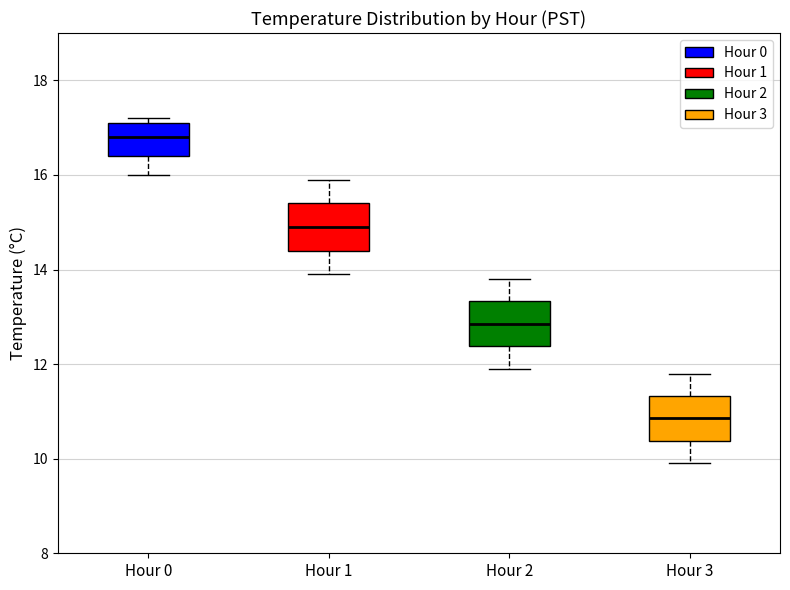

Reading left to right, read every box against the y-axis: the position of its median line, the range the box covers, and the ends of its whiskers. The values are not printed on the chart, so give them approximately, as read against the axis.

Hour 0: median 16.8, box 16.4 to 17.2, whiskers 16.0 to 17.2 (just above the box's upper edge)
Hour 1: median 15.0, box 14.4 to 15.4, whiskers 14.0 to 16.0
Hour 2: median 12.8, box 12.4 to 13.4, whiskers 12.0 to 13.8
Hour 3: median 10.8, box 10.4 to 11.4, whiskers 10.0 to 11.8